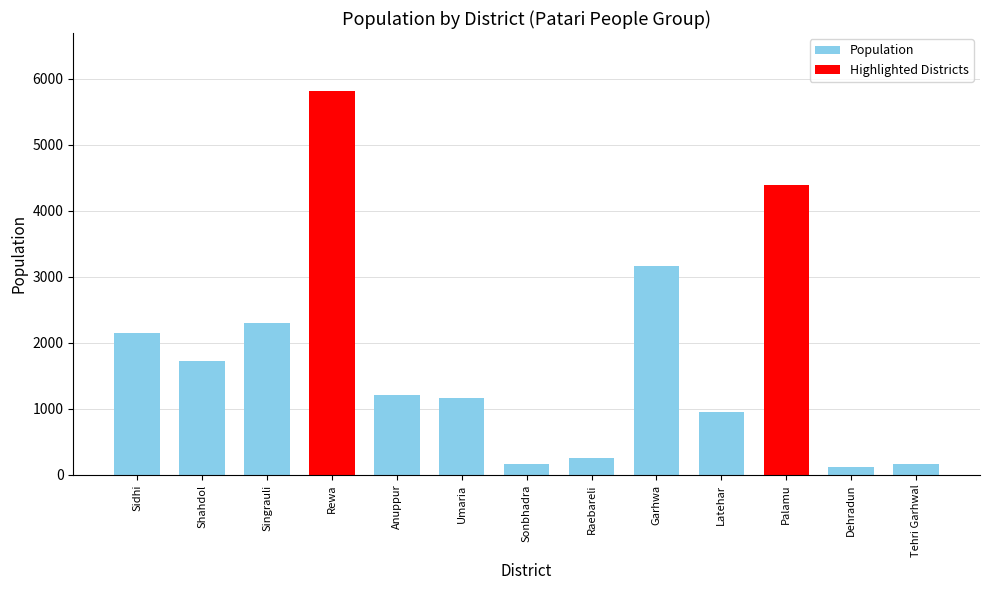

What is the label of the 3rd bar from the right?

Palamu